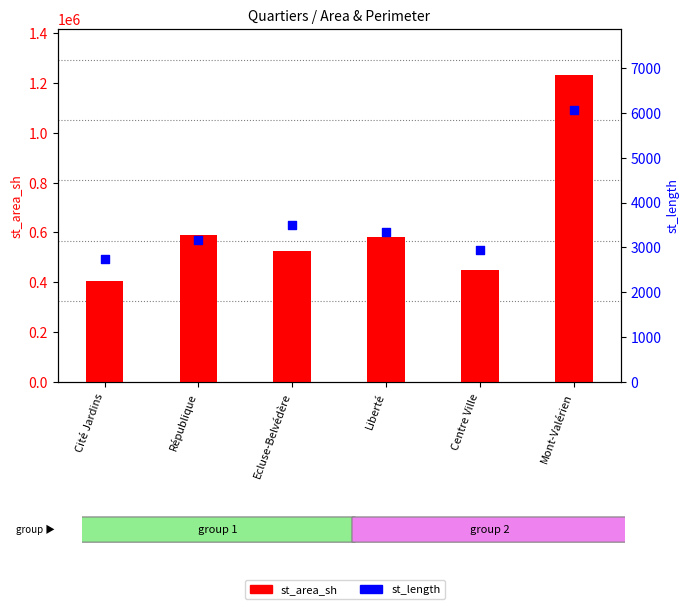

Is the value of st_area_sh at Centre Ville greater than the value of st_length at Mont-Valérien?

Yes